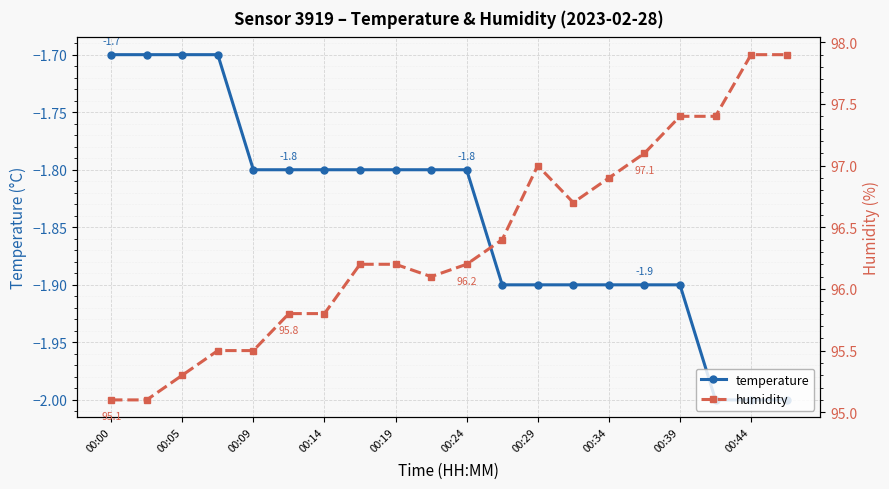

What is the difference between the maximum and second lowest values in the humidity series?

2.8